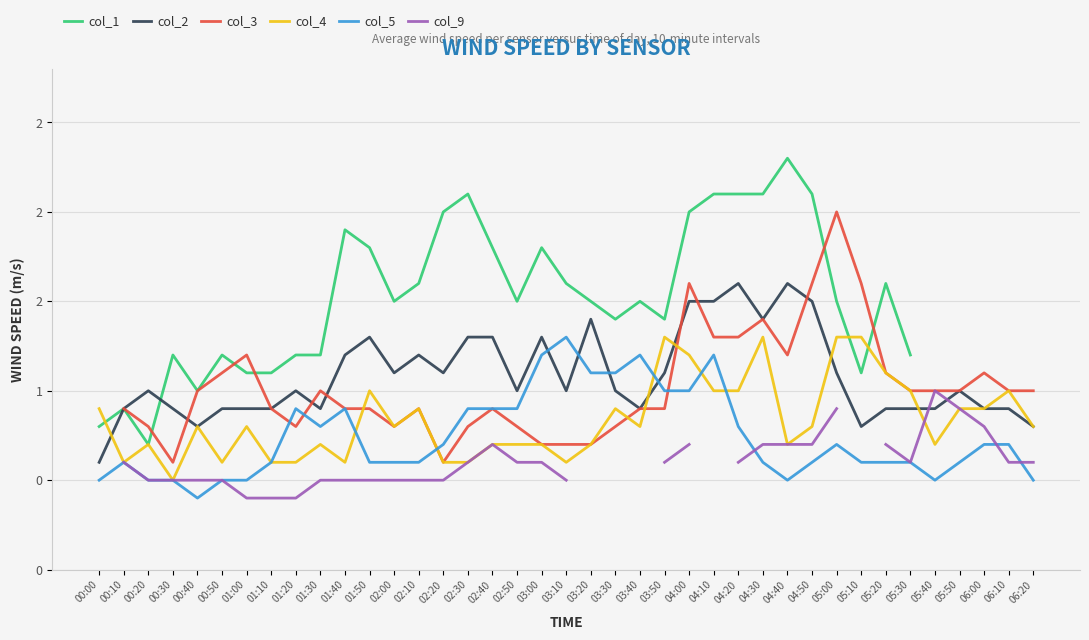

Which series has the widest spread of values?

col_1